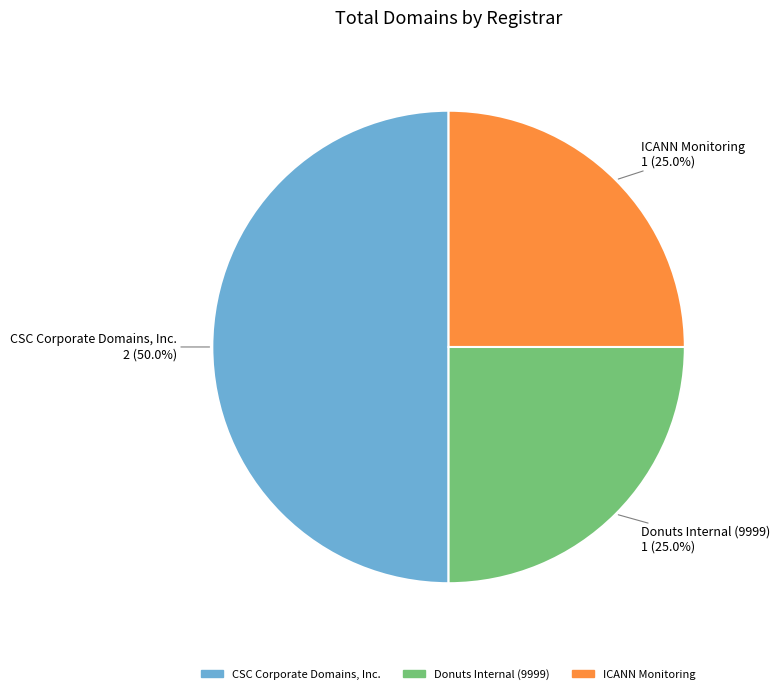

Does ICANN Monitoring represent more than half of the total?

No